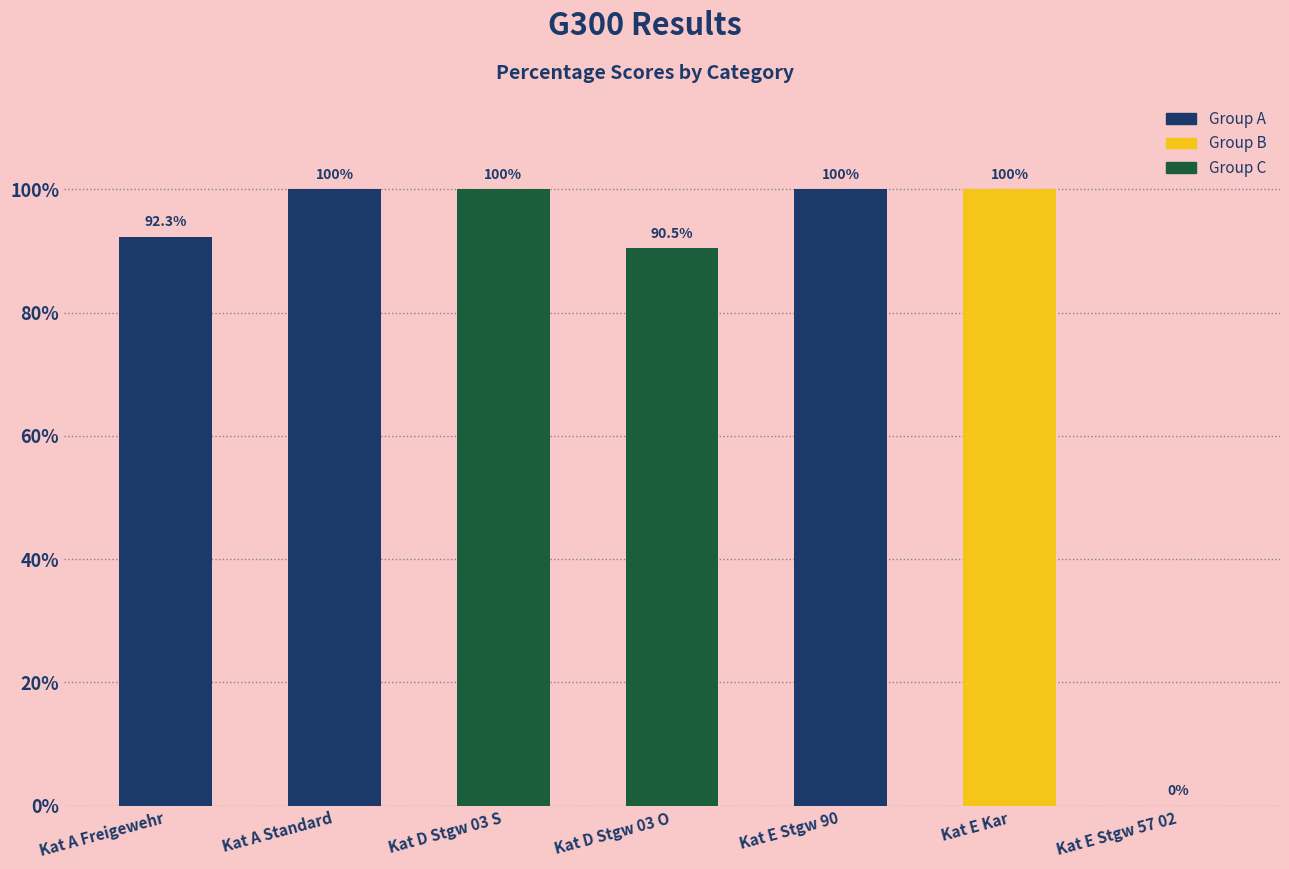

What is the greatest value displayed?

100.0